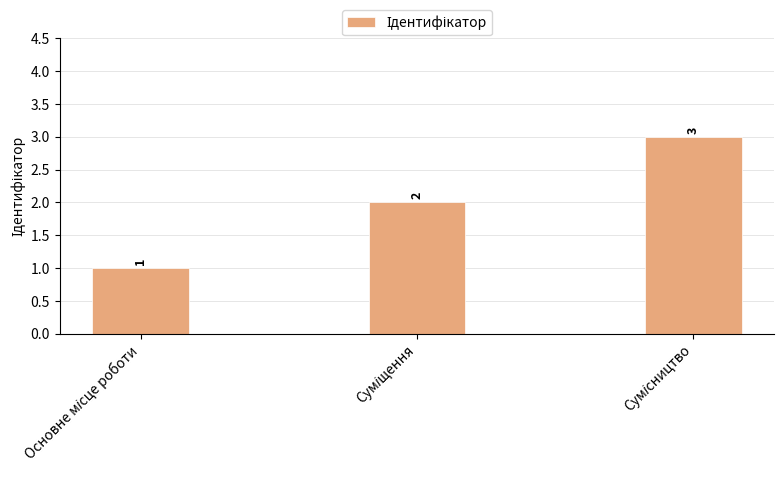

How many categories are shown in the chart?

3